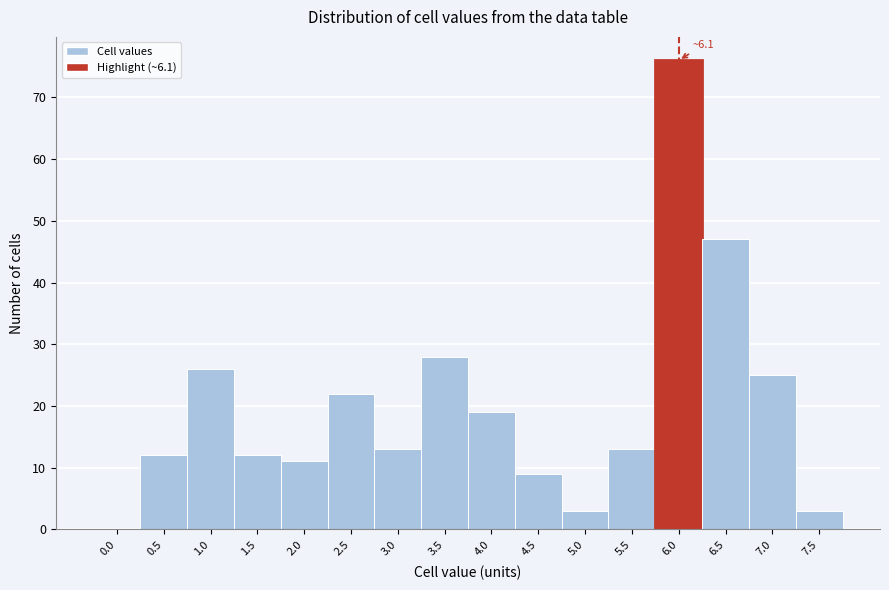

Reading left to right, list all the values displayed in this chart.

0.0=0	0.5=12	1.0=26	1.5=12	2.0=11	2.5=22	3.0=13	3.5=28	4.0=19	4.5=9	5.0=3	5.5=13	6.0=76	6.5=47	7.0=25	7.5=3